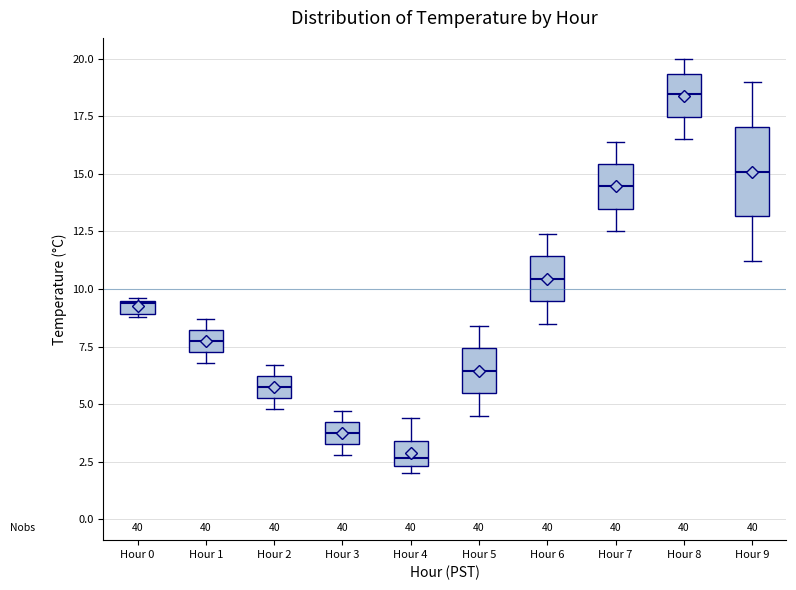

Which box has the highest median line?

Hour 8